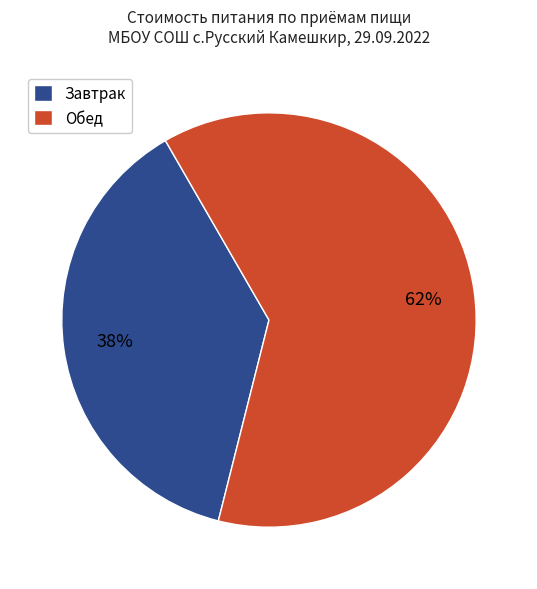

Which slice is the smallest?

Завтрак